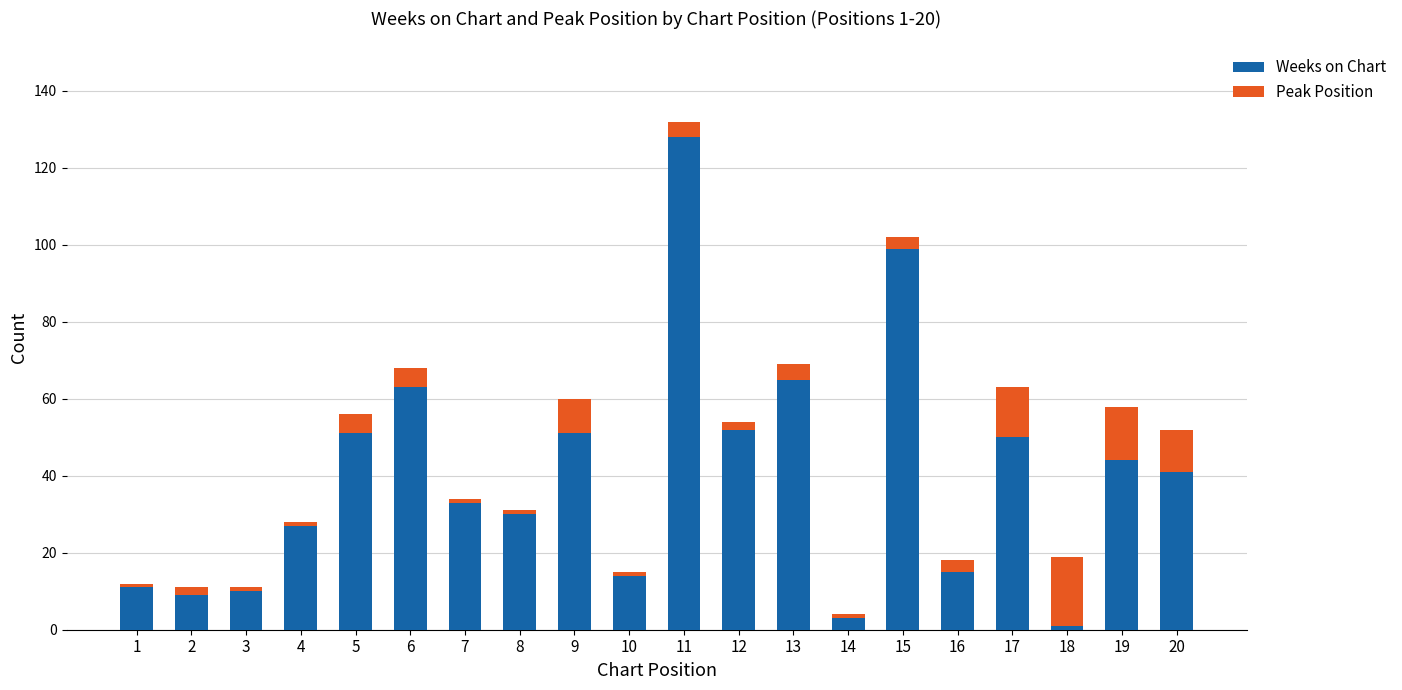

True or false: Weeks on Chart has a value of 14 at 10.

True